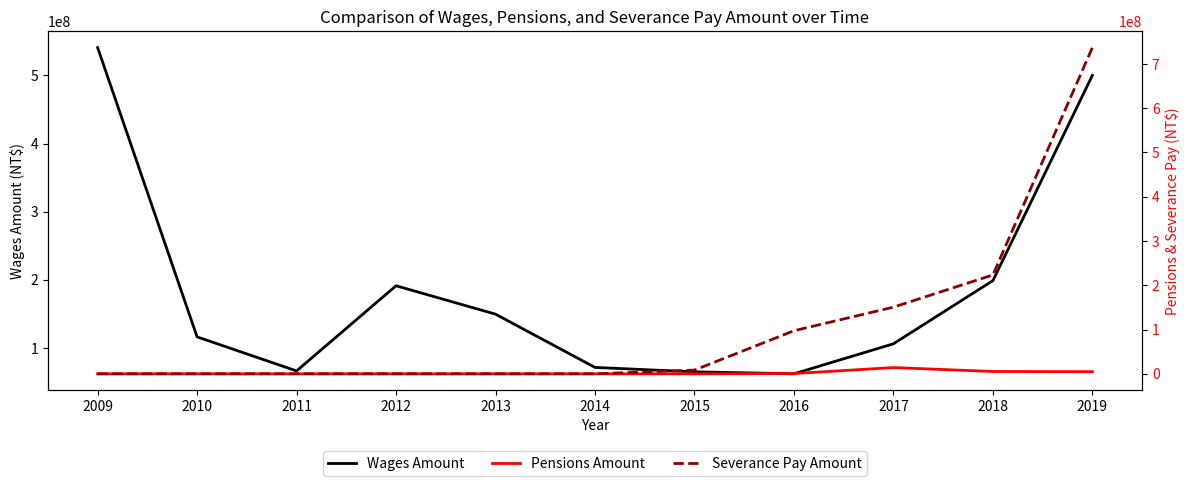

How many series are shown in this chart?

3